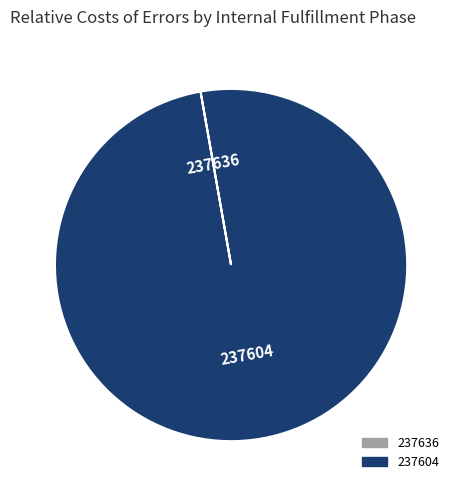

Which slice is the largest?

237604